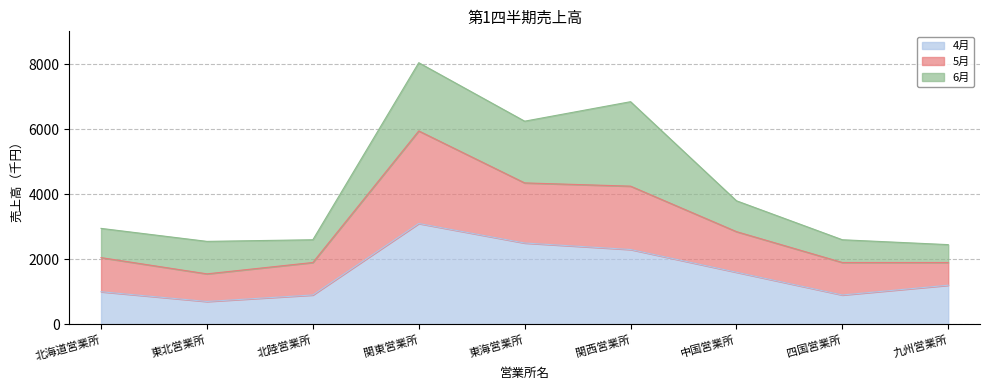

How many data points in 4月 are less than 1200?

4